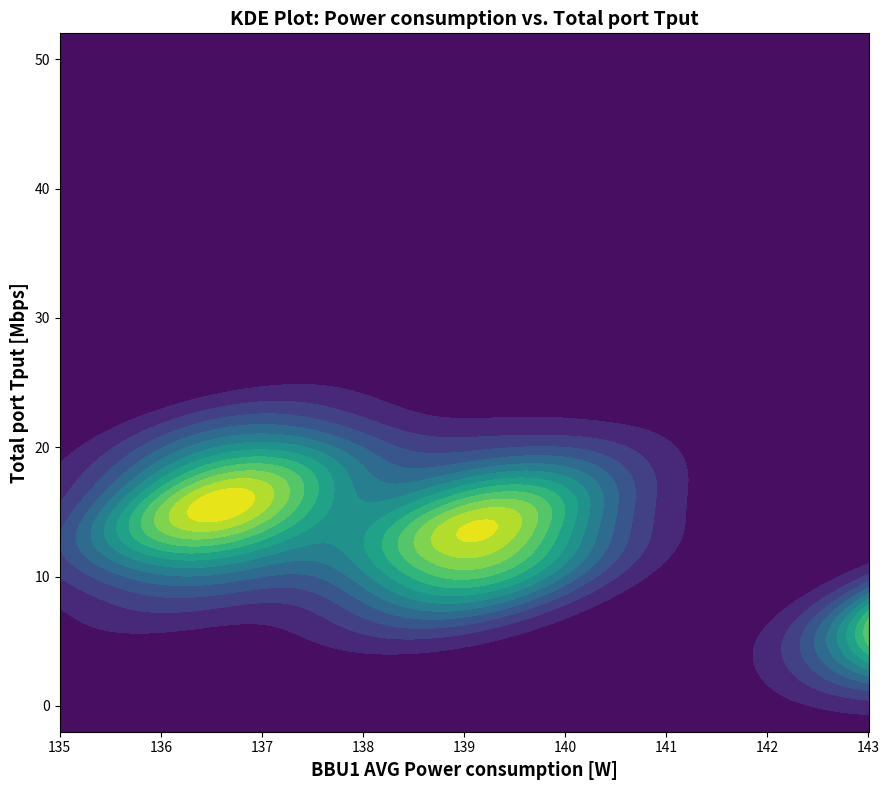

Rank the series by their average value, from lowest to highest.

y, x